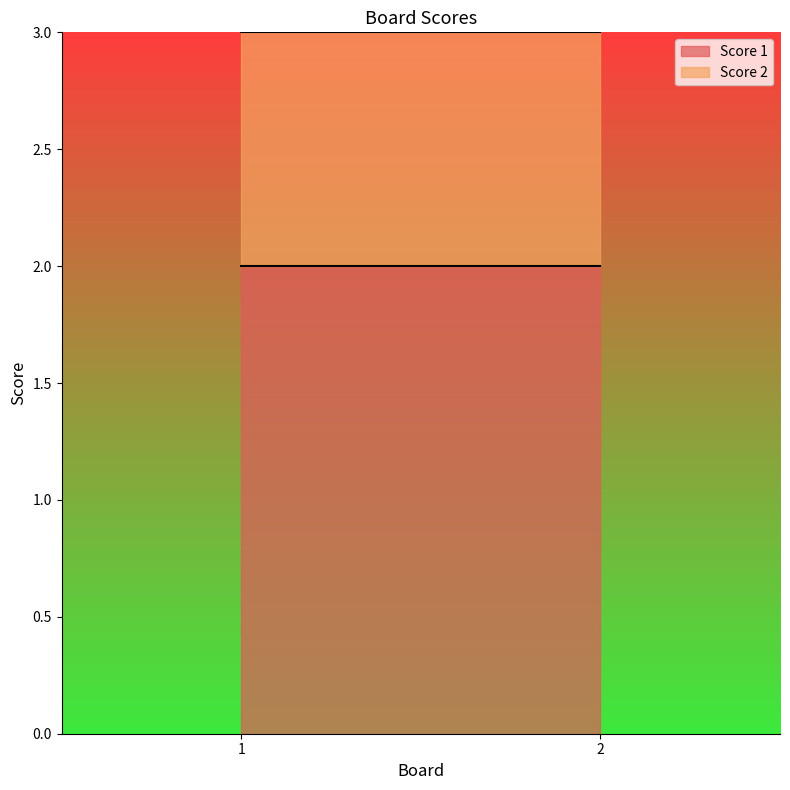

Reading left to right, extract all data points from this chart.

Score 1: 2	2
Score 2: 1	1